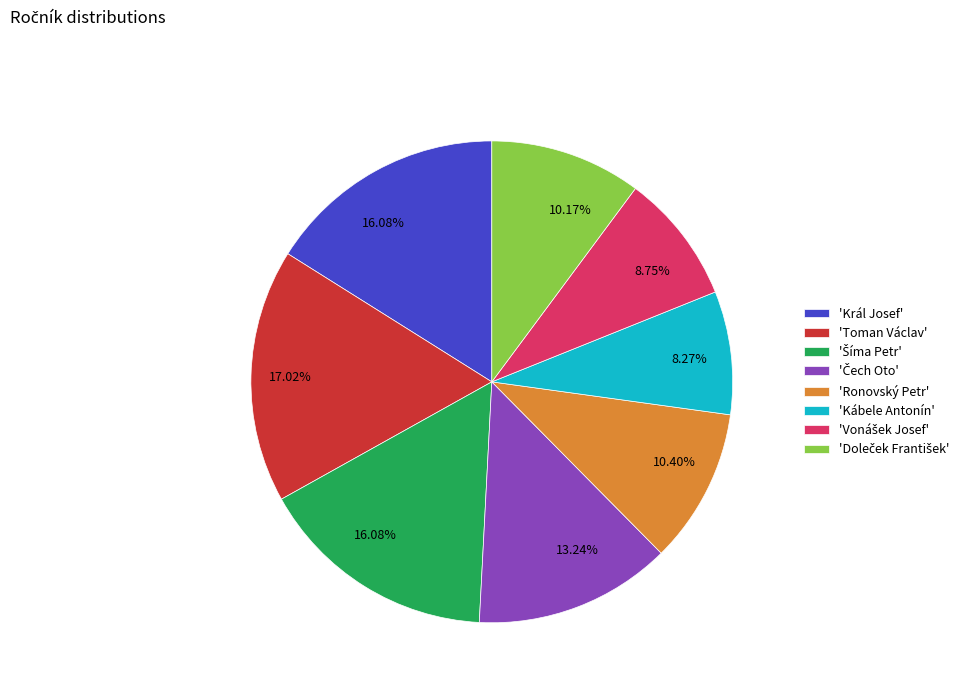

Is there a majority slice in this chart?

No